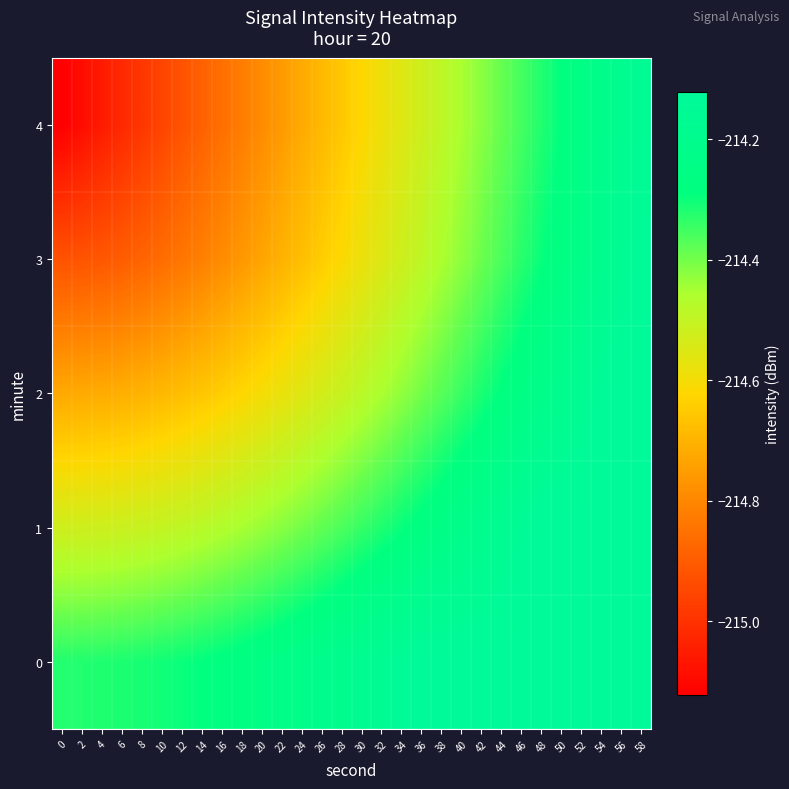

Reading left to right, extract all data points from this chart.

0: 0=-214.3	2=-214.3	4=-214.3	6=-214.3	8=-214.3	10=-214.3	12=-214.3	14=-214.3	16=-214.3	18=-214.3	20=-214.3	22=-214.2	24=-214.2	26=-214.2	28=-214.2	30=-214.2	32=-214.2	34=-214.1	36=-214.1	38=-214.1	40=-214.1	42=-214.1	44=-214.1	46=-214.1	48=-214.1	50=-214.1	52=-214.1	54=-214.1	56=-214.1	58=-214.1
1: 0=-214.5	2=-214.5	4=-214.5	6=-214.5	8=-214.5	10=-214.5	12=-214.5	14=-214.5	16=-214.5	18=-214.5	20=-214.4	22=-214.4	24=-214.4	26=-214.4	28=-214.4	30=-214.3	32=-214.3	34=-214.3	36=-214.3	38=-214.2	40=-214.2	42=-214.2	44=-214.2	46=-214.1	48=-214.1	50=-214.1	52=-214.1	54=-214.1	56=-214.1	58=-214.1
2: 0=-214.7	2=-214.7	4=-214.7	6=-214.7	8=-214.7	10=-214.7	12=-214.7	14=-214.7	16=-214.6	18=-214.6	20=-214.6	22=-214.6	24=-214.6	26=-214.5	28=-214.5	30=-214.5	32=-214.5	34=-214.4	36=-214.4	38=-214.4	40=-214.3	42=-214.3	44=-214.3	46=-214.3	48=-214.2	50=-214.2	52=-214.2	54=-214.1	56=-214.1	58=-214.1
3: 0=-214.9	2=-214.9	4=-214.9	6=-214.9	8=-214.9	10=-214.9	12=-214.8	14=-214.8	16=-214.8	18=-214.8	20=-214.7	22=-214.7	24=-214.7	26=-214.6	28=-214.6	30=-214.6	32=-214.6	34=-214.5	36=-214.5	38=-214.5	40=-214.4	42=-214.4	44=-214.4	46=-214.3	48=-214.3	50=-214.3	52=-214.2	54=-214.2	56=-214.2	58=-214.1
4: 0=-215.1	2=-215.1	4=-215.1	6=-215.0	8=-215.0	10=-215.0	12=-214.9	14=-214.9	16=-214.9	18=-214.8	20=-214.8	22=-214.8	24=-214.7	26=-214.7	28=-214.7	30=-214.6	32=-214.6	34=-214.6	36=-214.5	38=-214.5	40=-214.5	42=-214.4	44=-214.4	46=-214.4	48=-214.3	50=-214.3	52=-214.3	54=-214.2	56=-214.2	58=-214.2